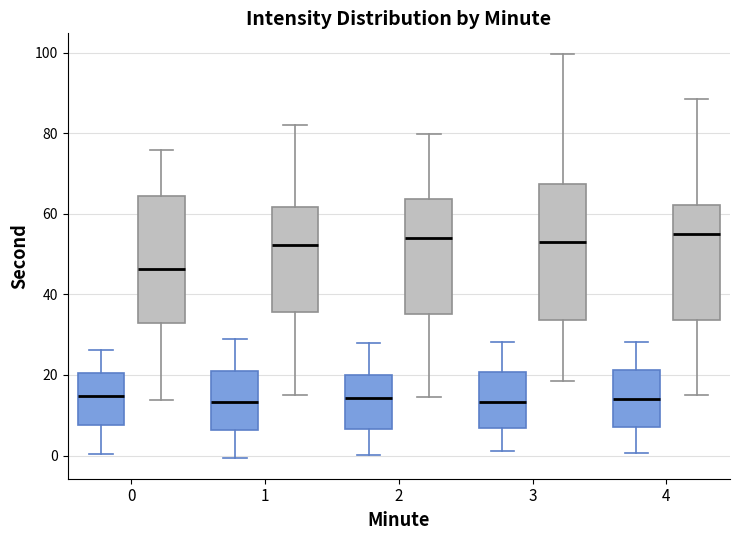

Which box is the tallest, from its lower edge to its upper edge?

3 (200)